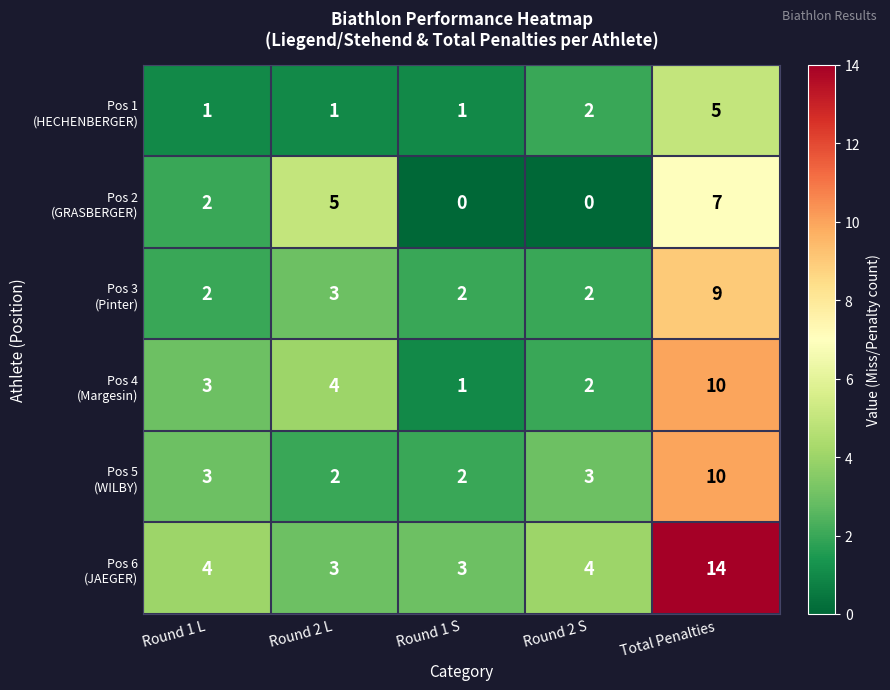

What is the difference between the highest and lowest values at Total Penalties?

9